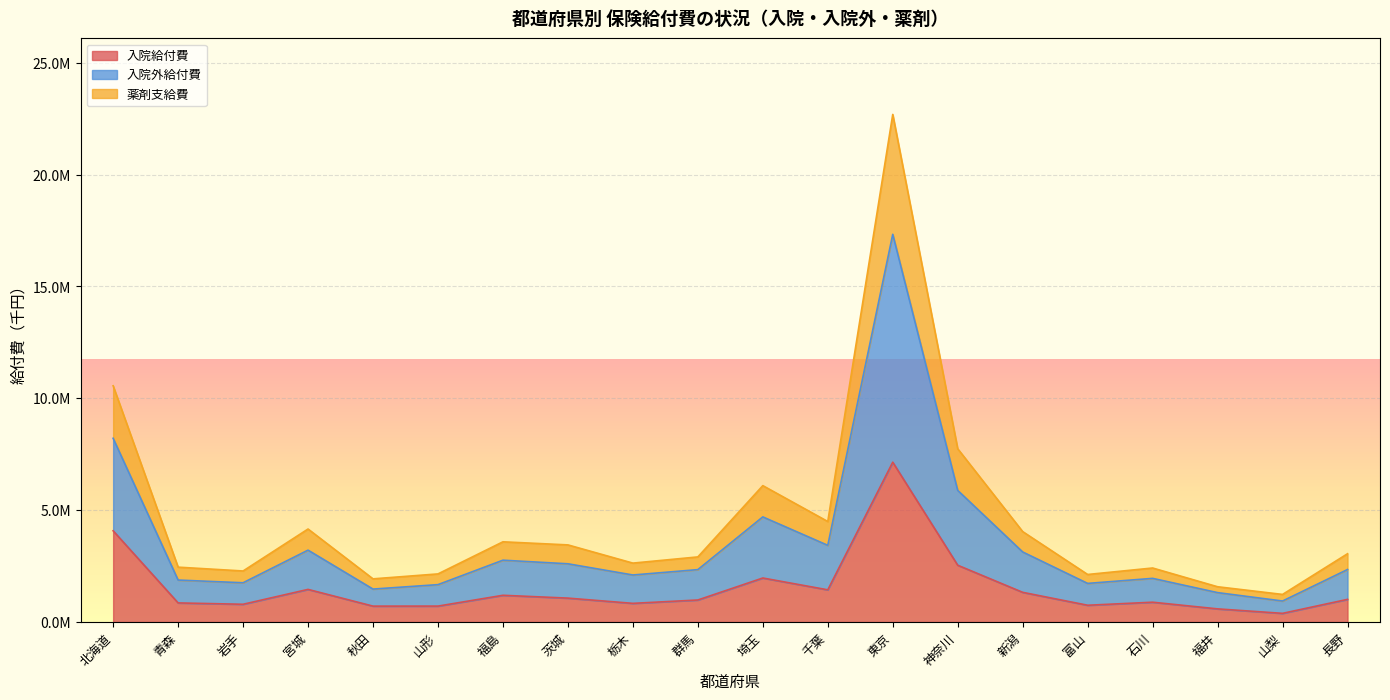

What are all the series names shown in the legend?

入院給付費, 入院外給付費, 薬剤支給費